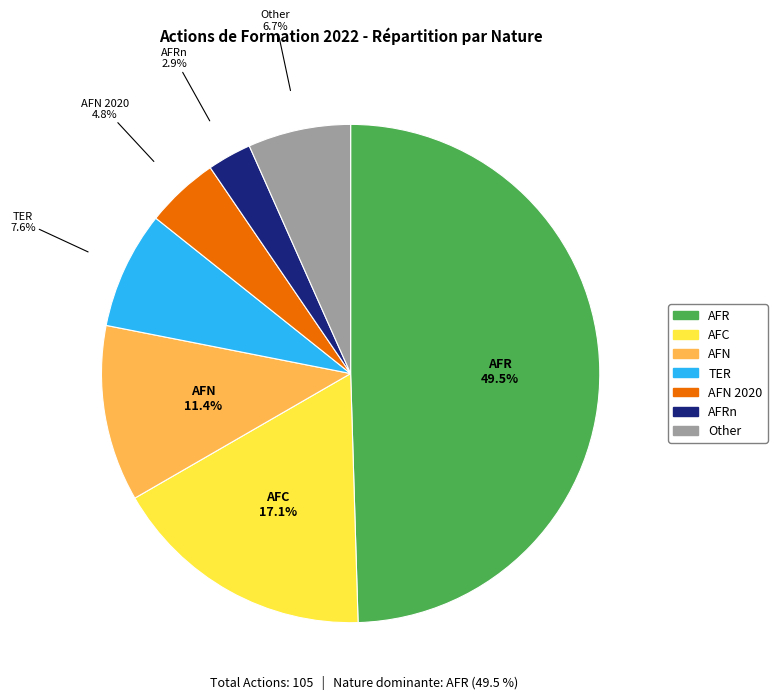

To the nearest percent, what is the average slice percentage?

14%